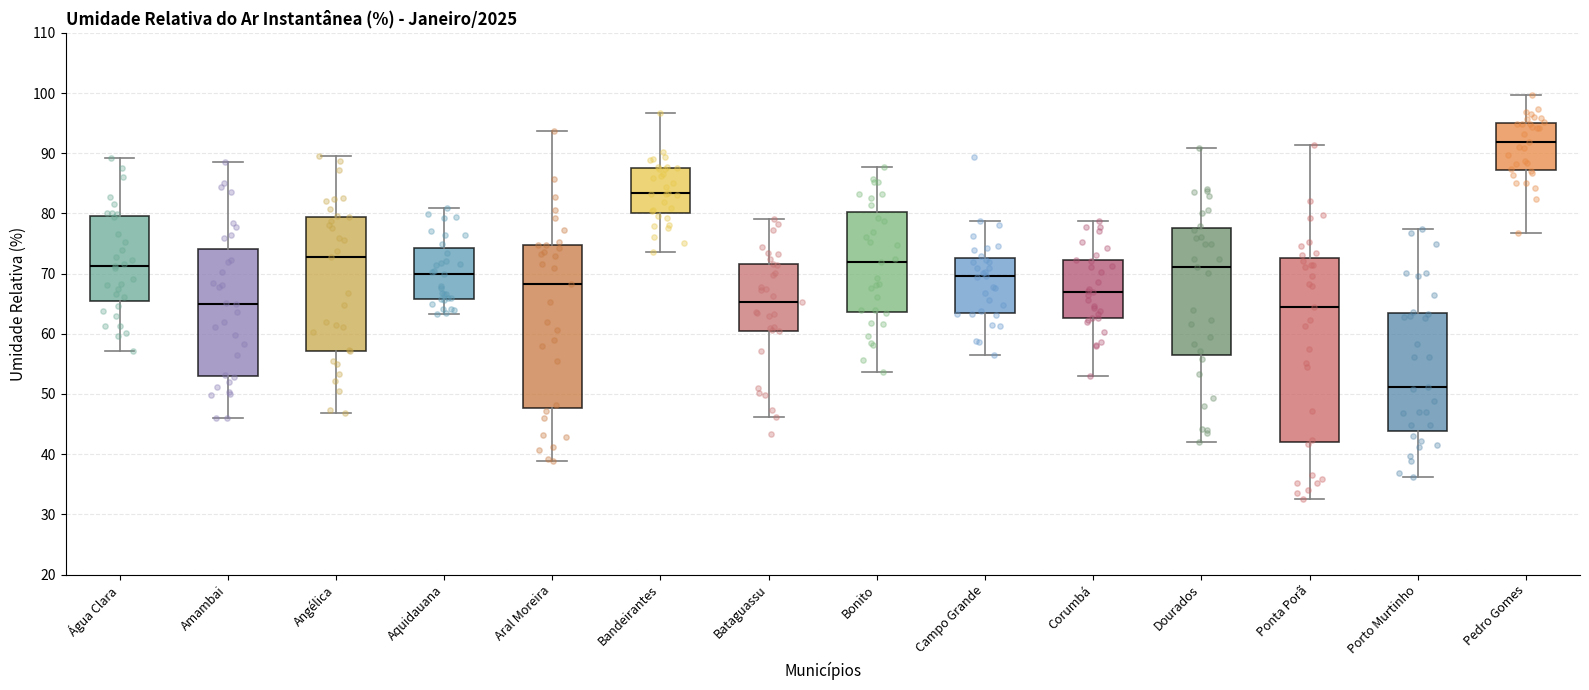

Where is the lower edge of the box for Bandeirantes on the y-axis? The values are not printed on the chart, so give them approximately, as read against the axis.

80